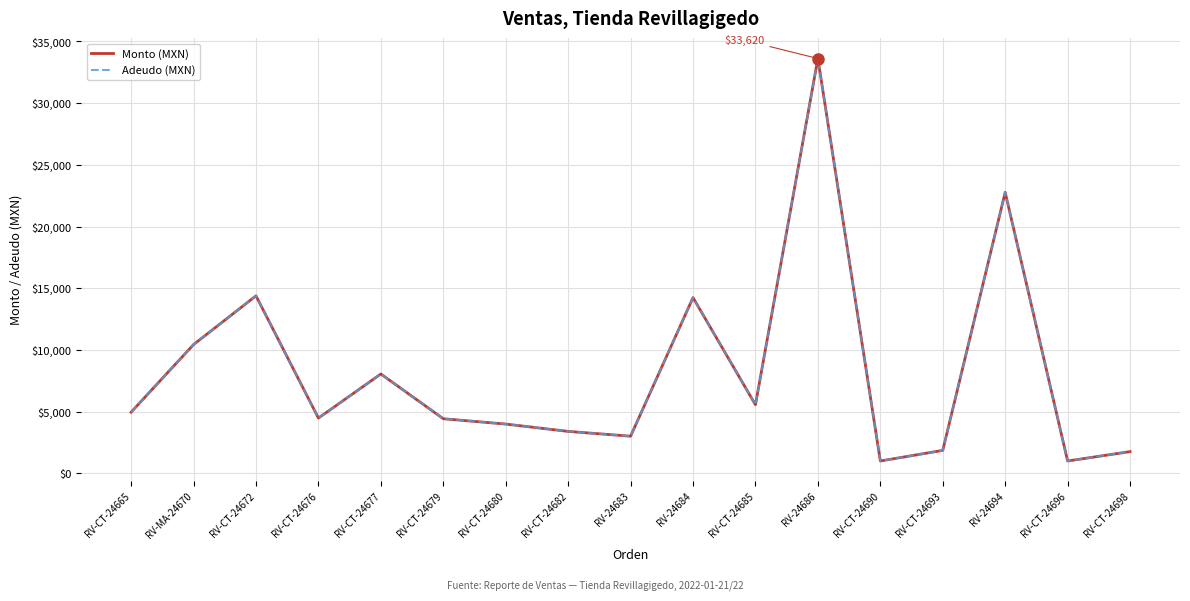

True or false: Adeudo (MXN) has a value of 301.7 at RV-CT-24696.

False